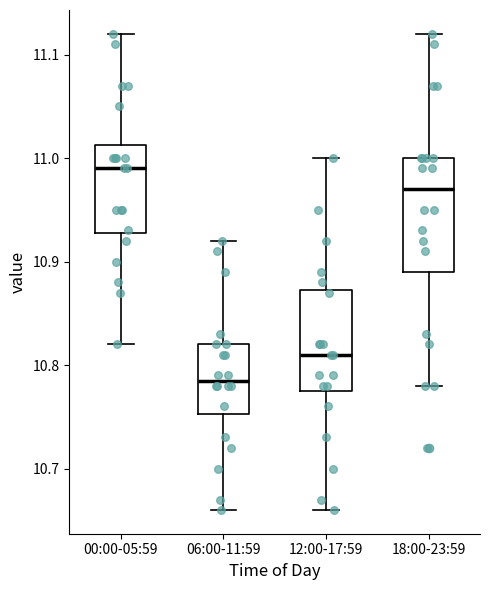

Comparing the boxes themselves (not the whiskers), which one is the tallest?

18:00-23:59